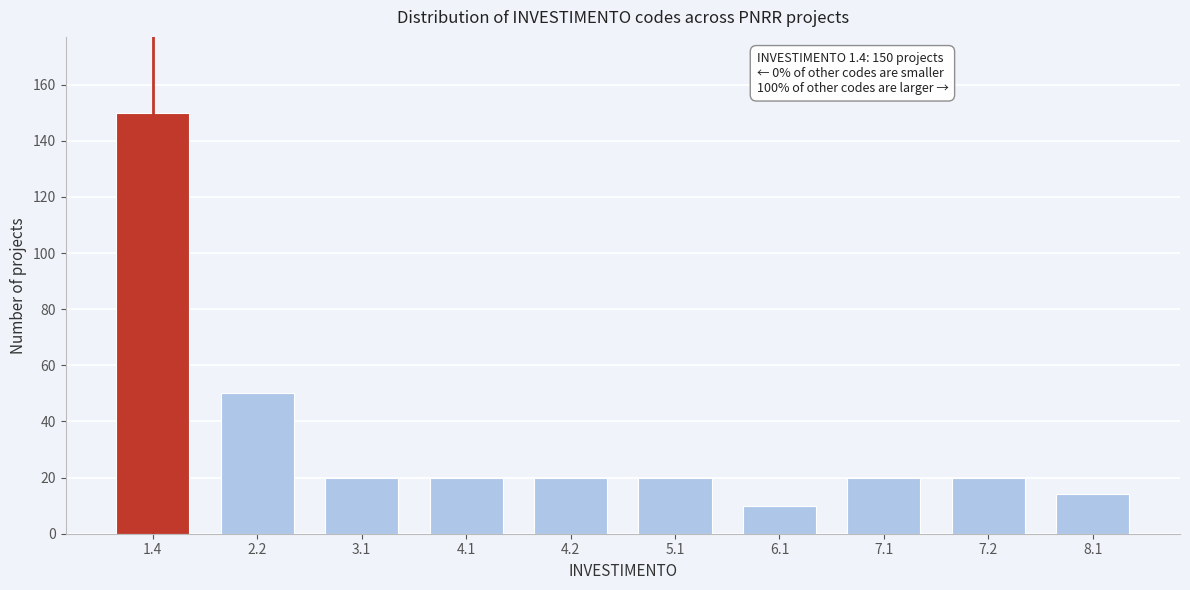

Reading left to right, extract all data points from this chart.

1.4=150	2.2=50	3.1=20	4.1=20	4.2=20	5.1=20	6.1=10	7.1=20	7.2=20	8.1=14